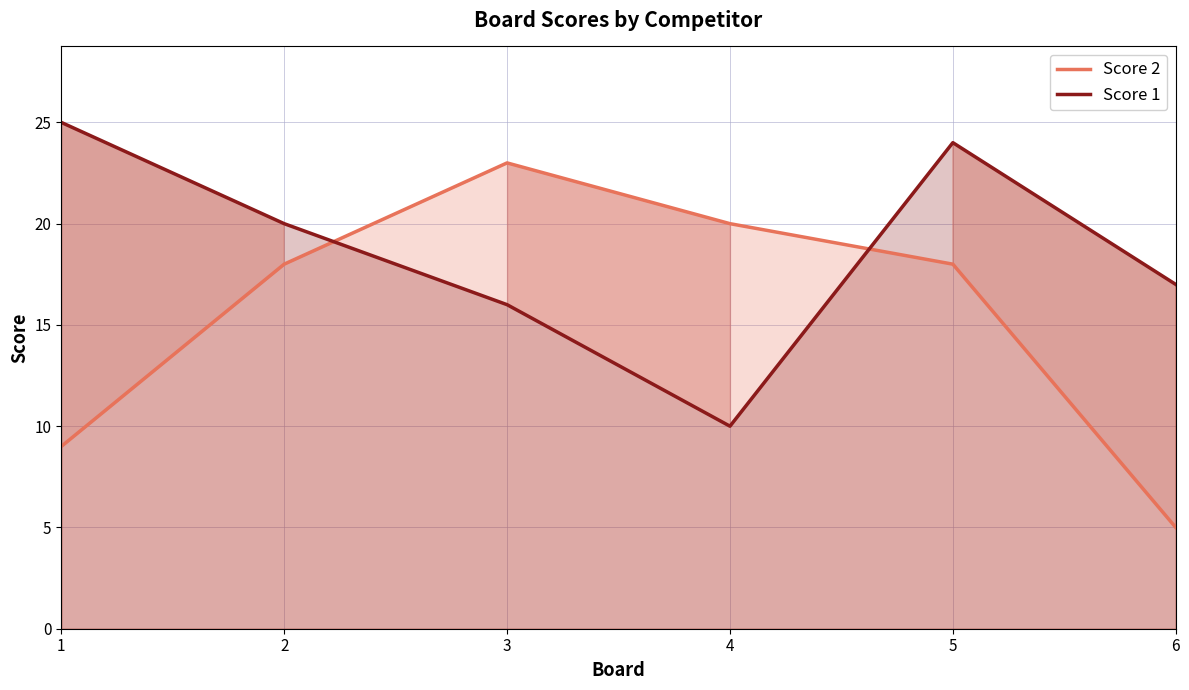

List the series in order of their overall mean, highest first.

Score 1, Score 2